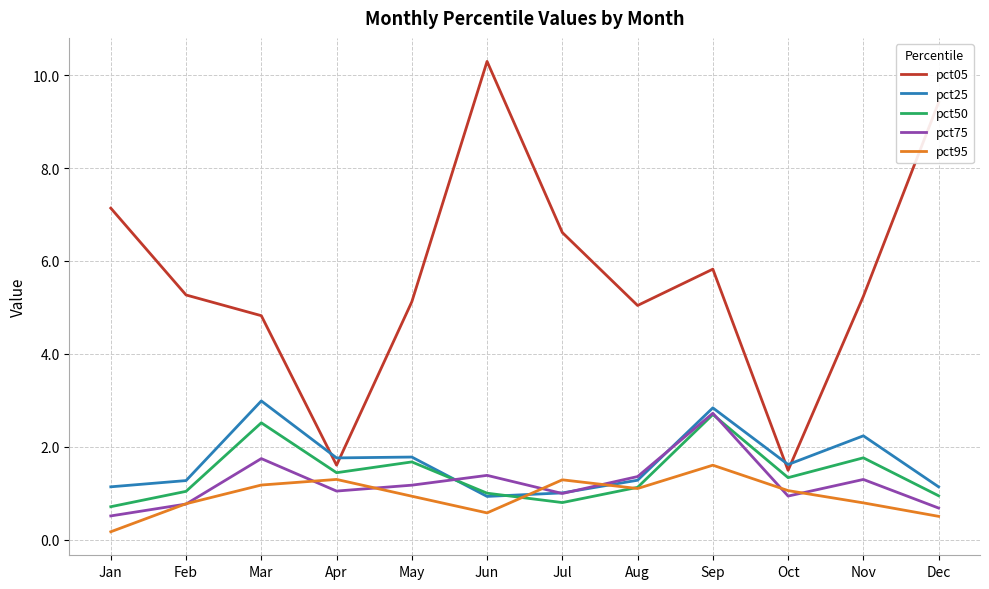

True or false: pct05 and pct95 intersect in this chart.

False